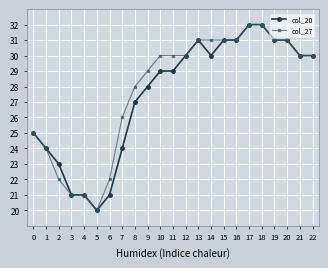

The value of col_27 at 8 is 28. True or false?

True